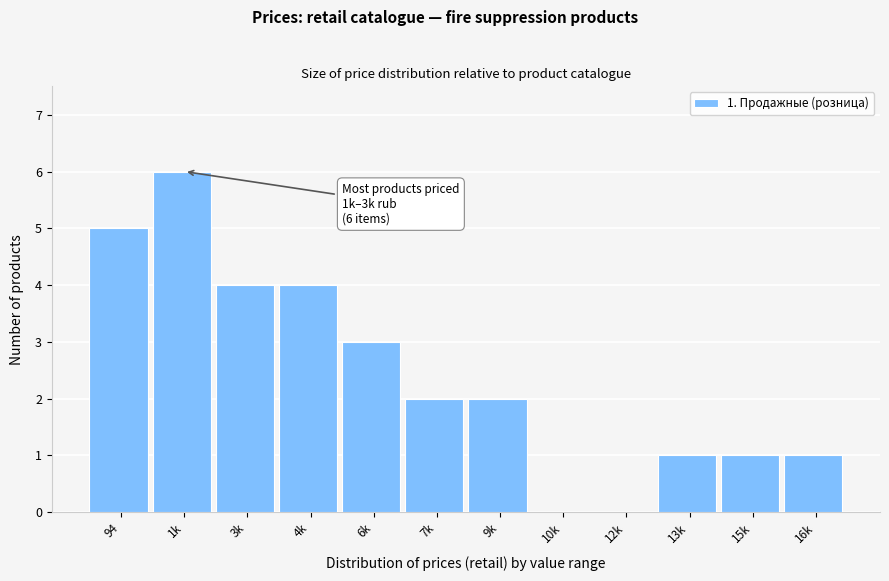

Reading left to right, transcribe all the data shown in this chart.

94=5	1k=6	3k=4	4k=4	6k=3	7k=2	9k=2	10k=0	12k=0	13k=1	15k=1	16k=1